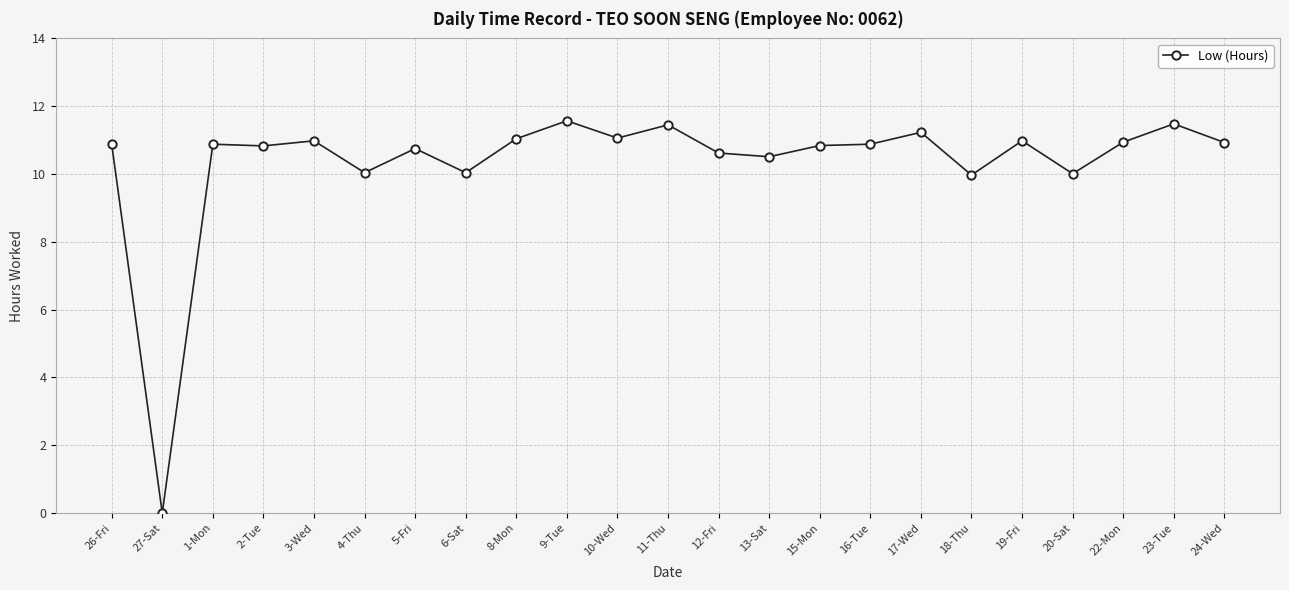

How many values are above zero?

22